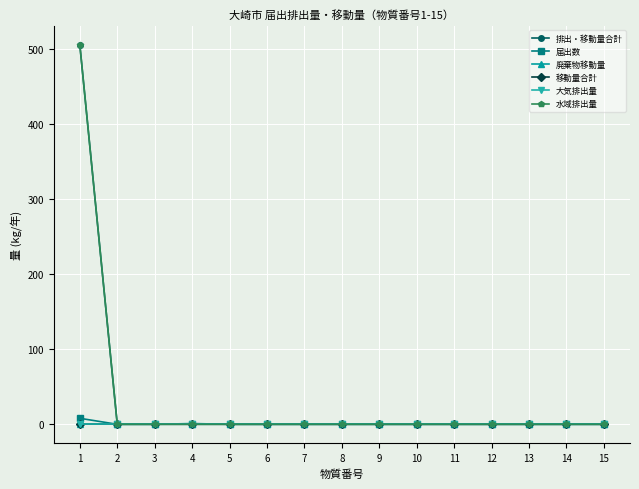

Which category has the lowest value across all series?

2